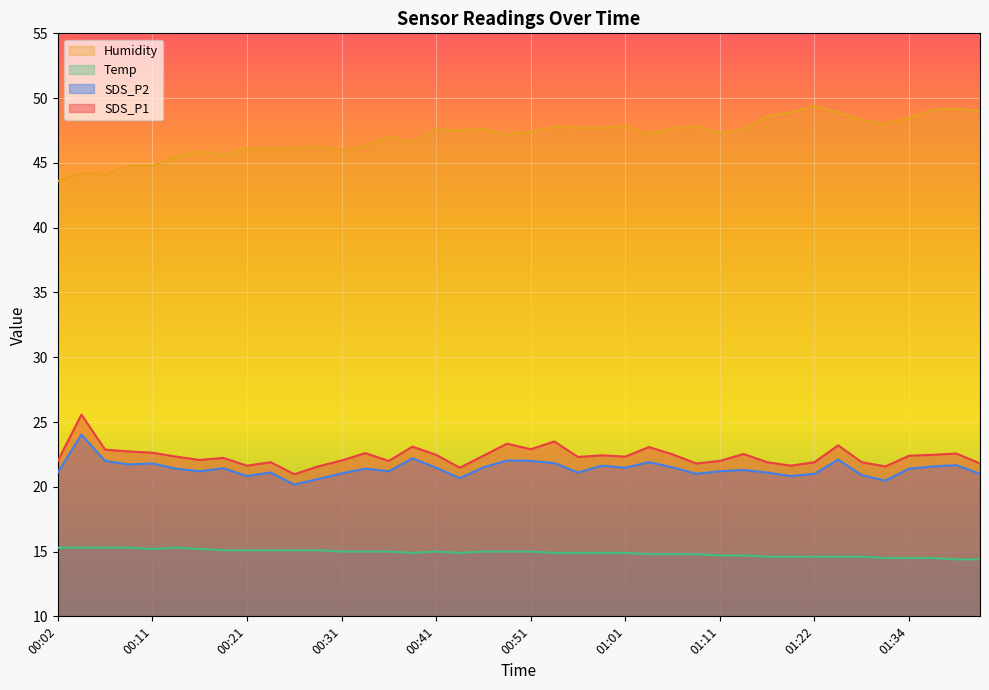

What is the difference between the maximum and minimum values in the Temp series?

0.9